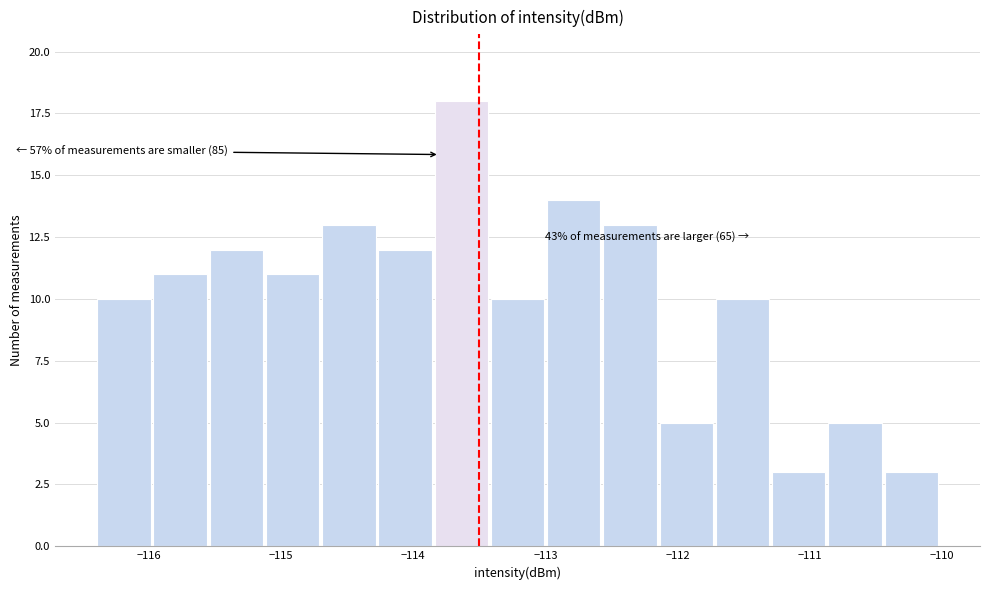

Which range on the x-axis has the tallest bar?

-113.8 to -113.4